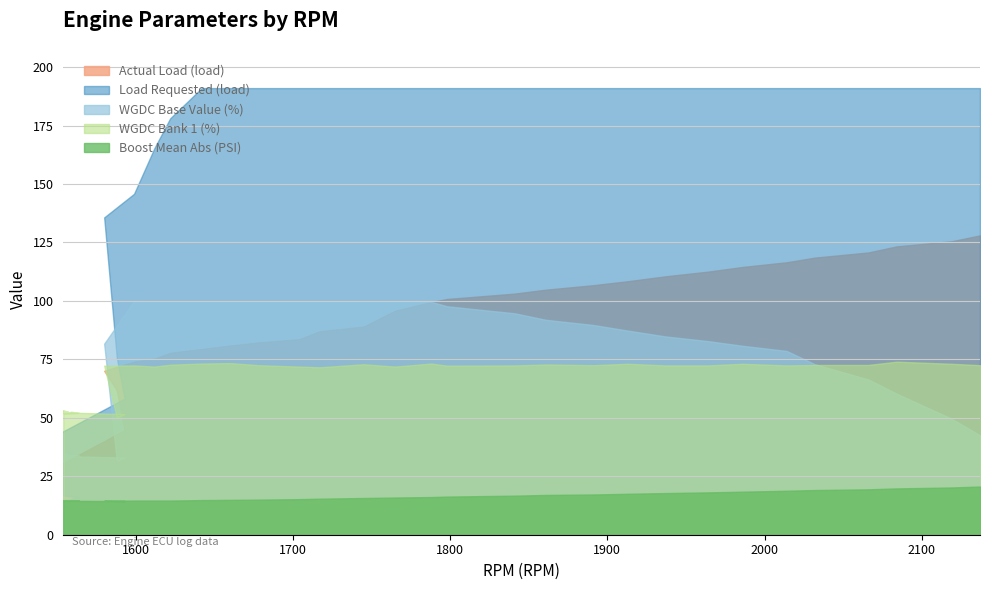

Where is the first local maximum for WGDC Bank 1 (%)?

1552